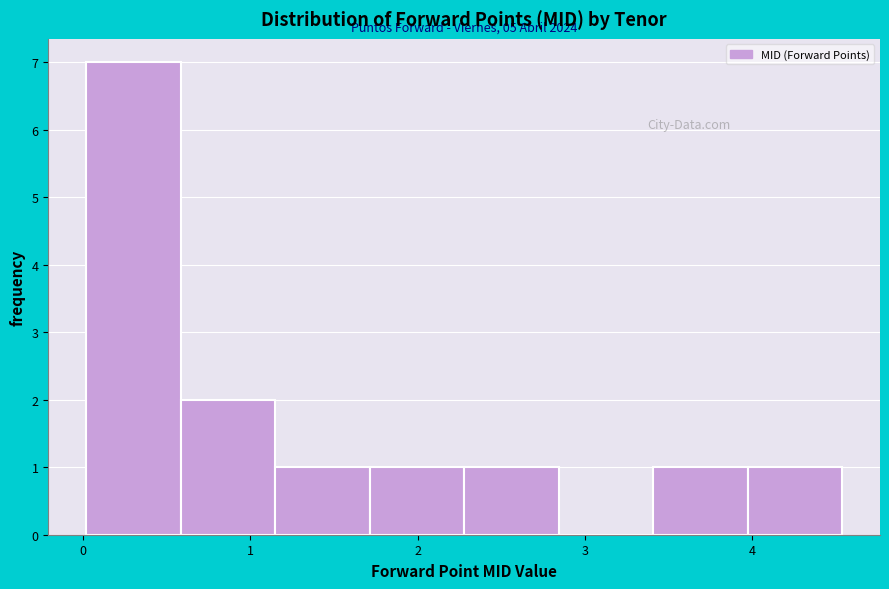

Over which range of the x-axis is the bar tallest?

0.0 to 0.6